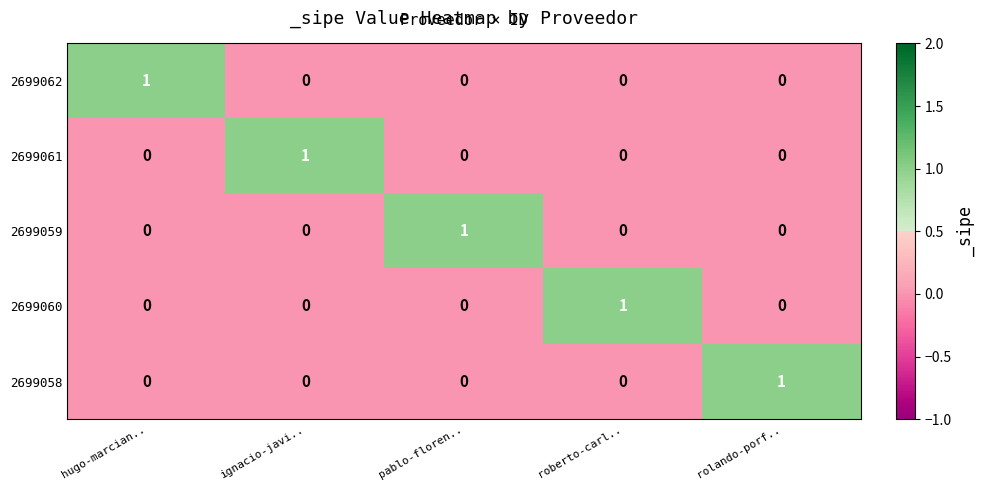

At how many categories does at least one series exceed 0?

5